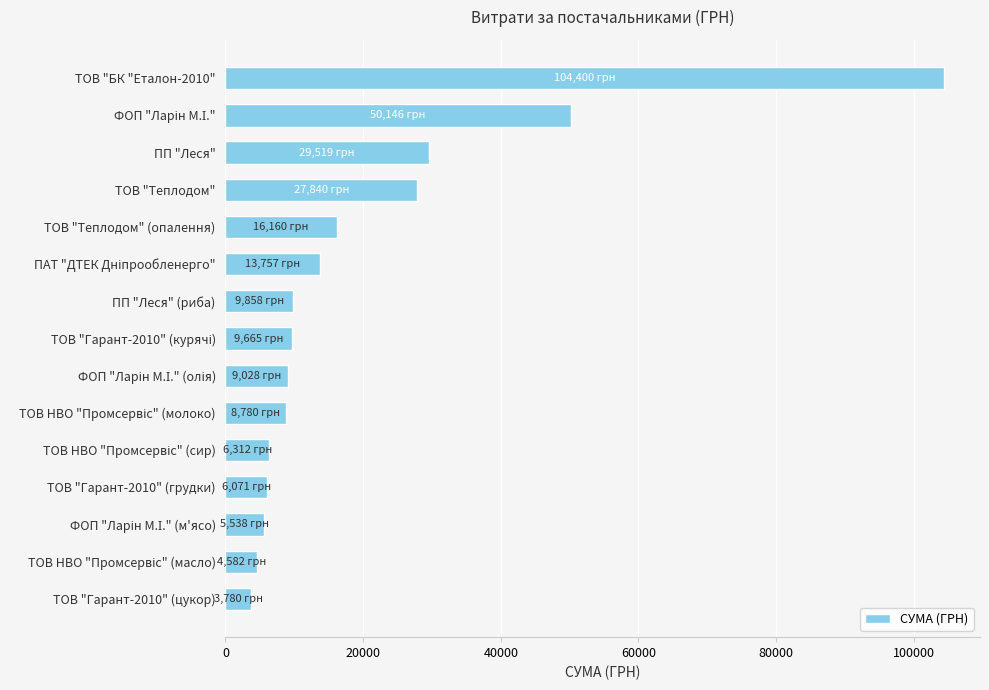

What is the difference between the maximum and minimum values?

100620.0